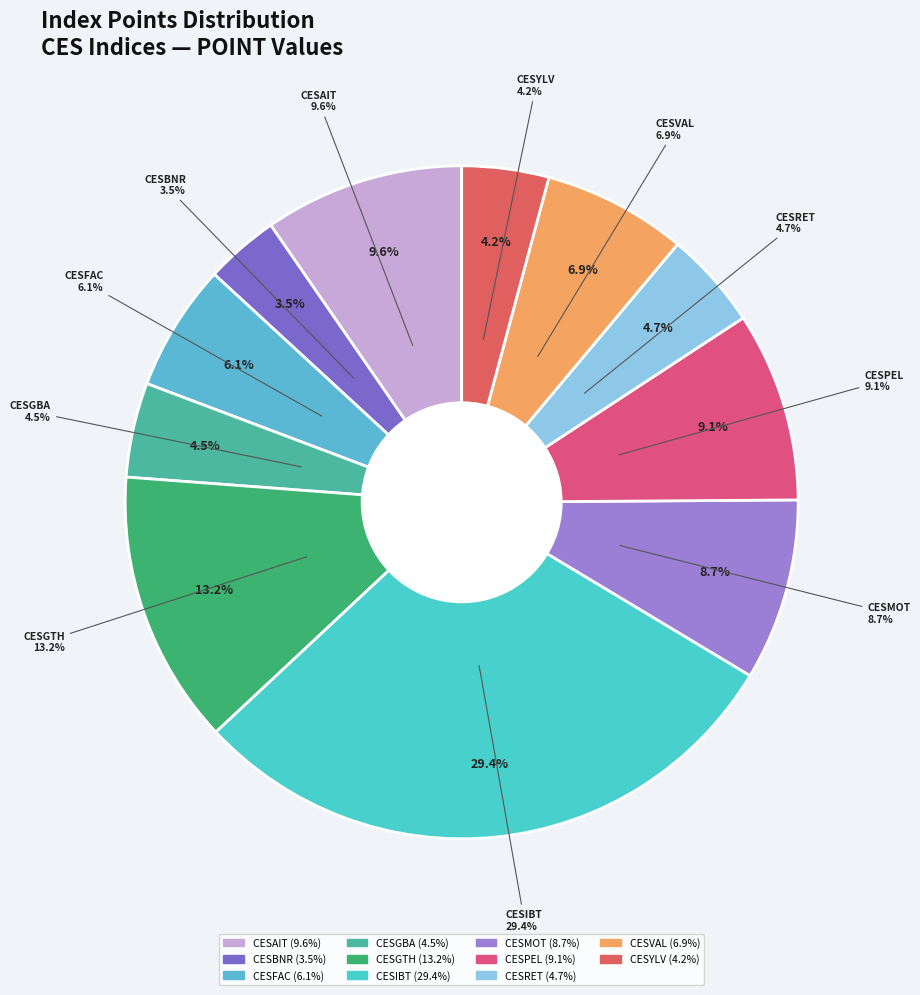

What is the change in value from CESGBA to CESMOT?

+2575.3